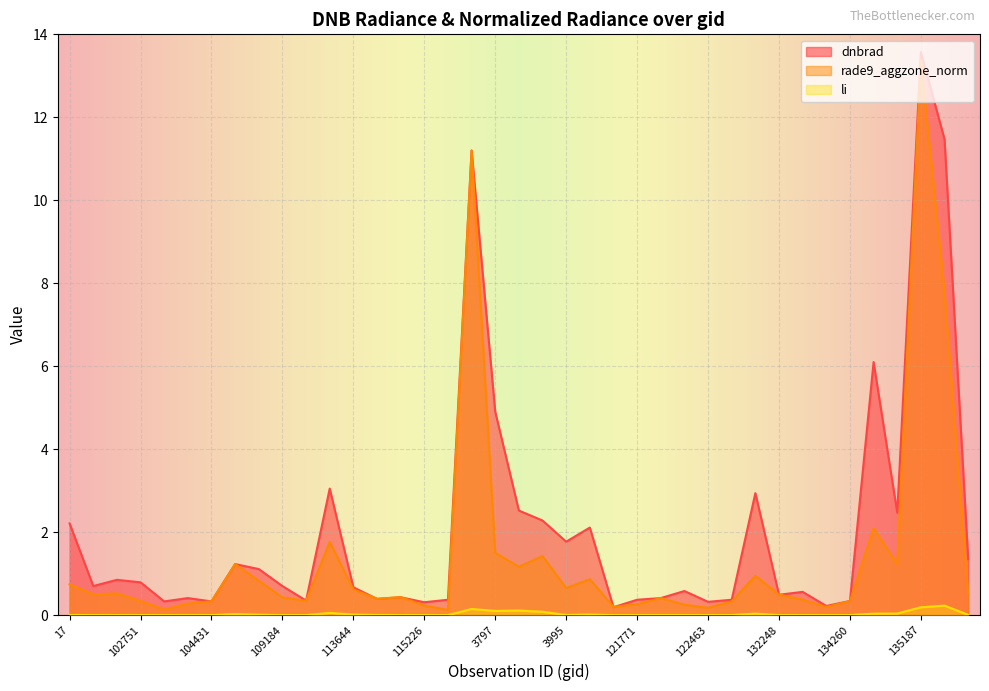

What is the value of the li point at the 18th from the left?

0.1